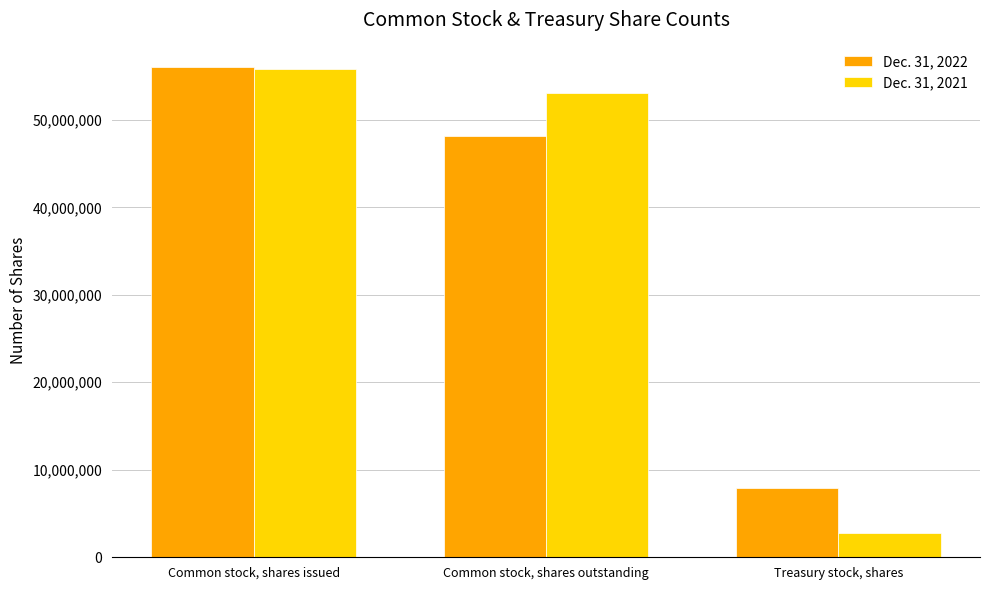

What is the maximum value shown in the chart?

56017672